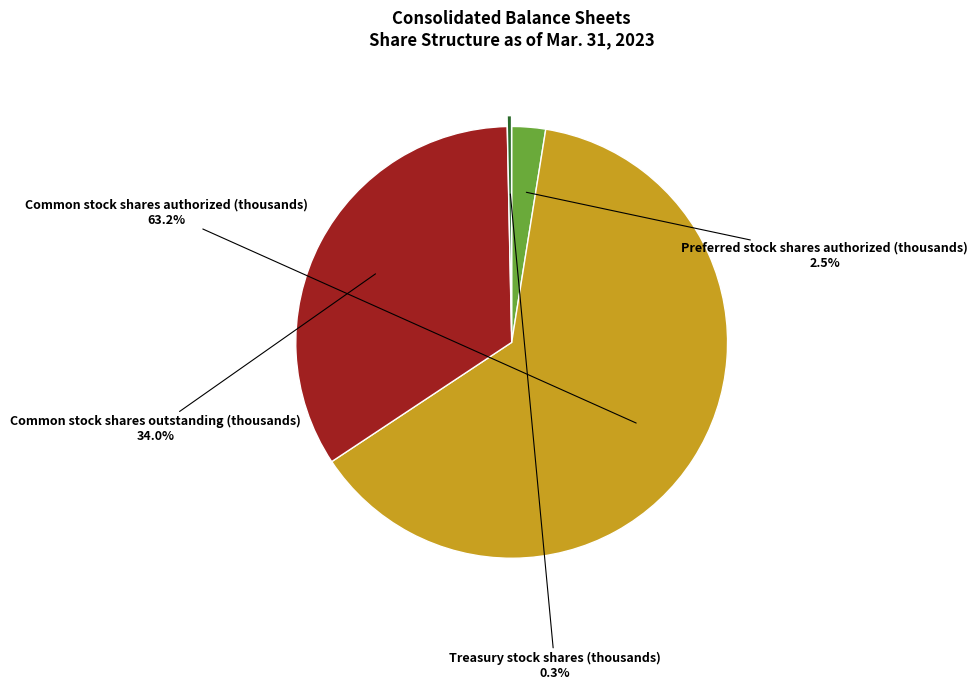

Does any single category account for the majority?

Yes